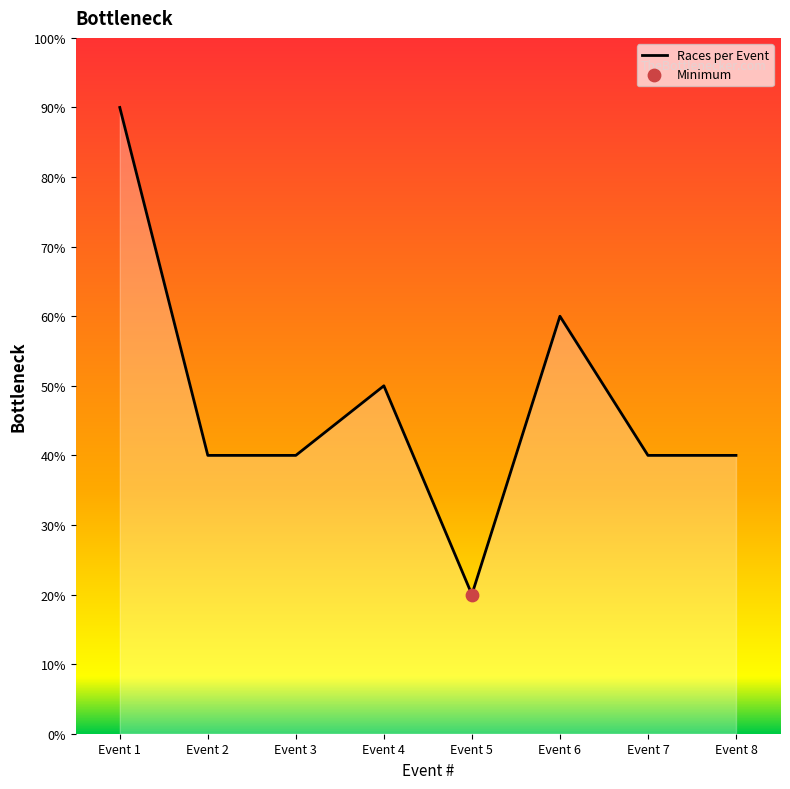

Is this an area chart (filled region under the line)?

Yes